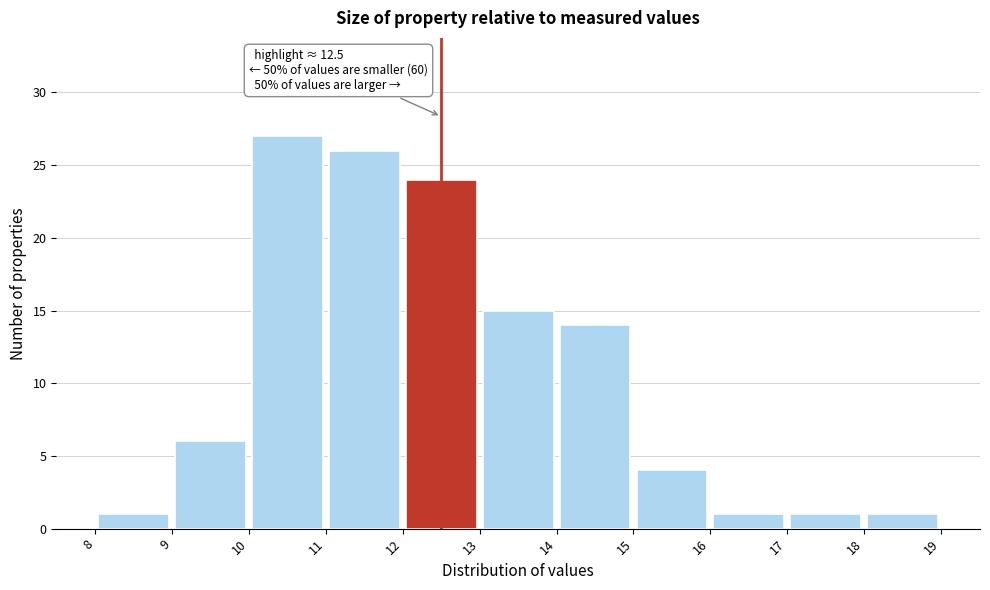

Over which range of the x-axis is the bar tallest?

10 to 11